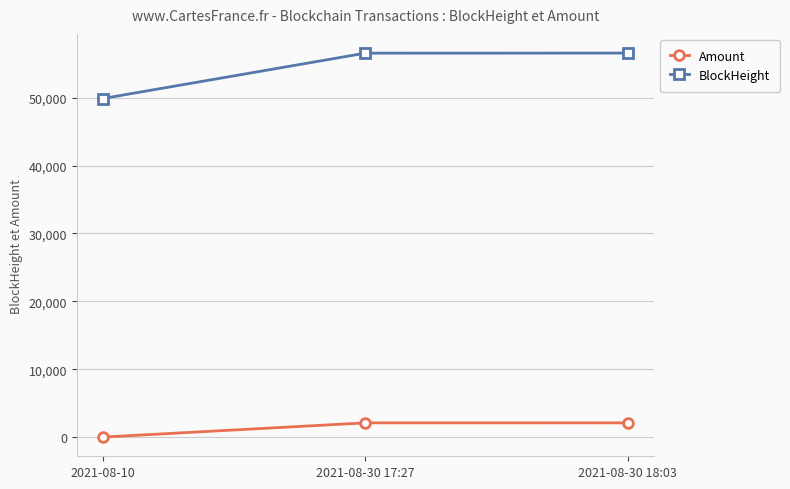

What is the total value across all series at 2021-08-30 18:03?

58664.7